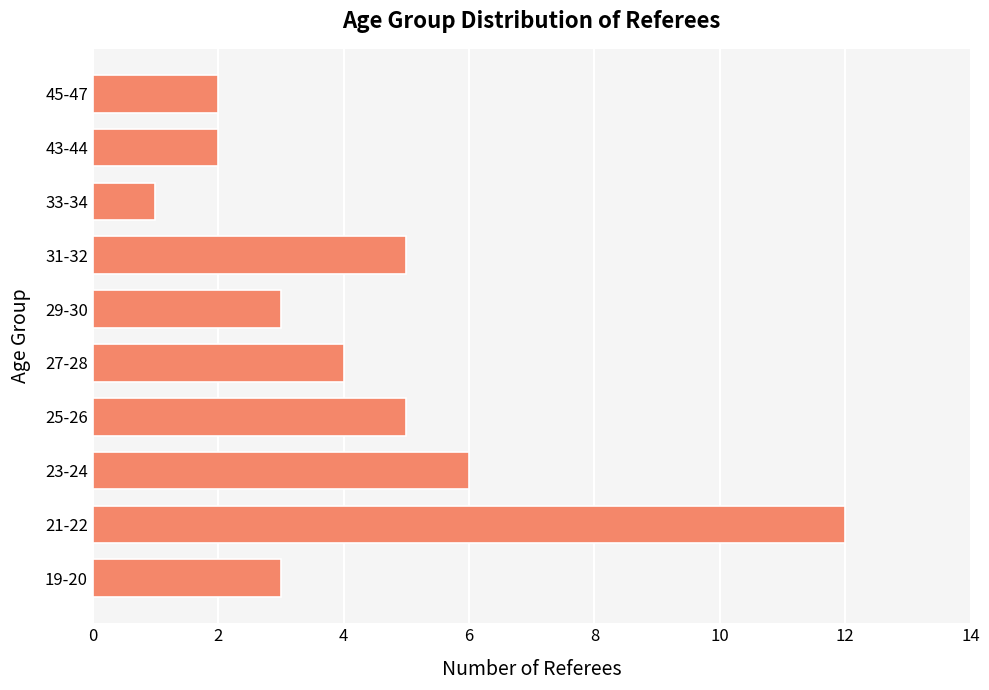

Which label corresponds to the smallest value in the chart?

33-34